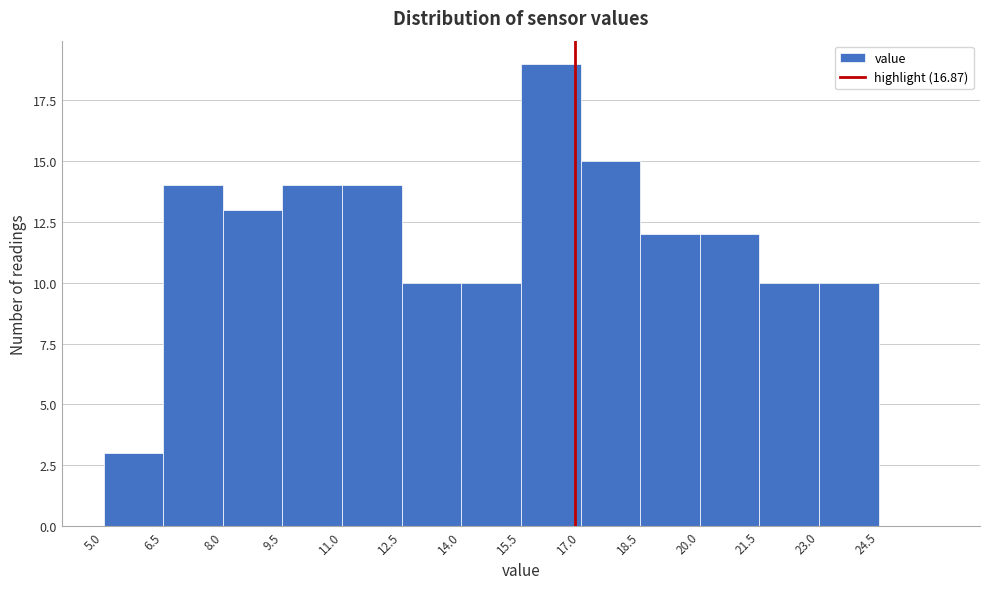

Reading left to right, list every bar in this chart as the range it spans on the x-axis followed by its height. Neither the bar edges nor the heights are printed on the chart, so give them approximately, as read against the axes.

5.0 to 6.5: 3
6.5 to 8.0: 14
8.0 to 9.5: 13
9.5 to 11.0: 14
11.0 to 12.5: 14
12.5 to 14.0: 10
14.0 to 15.5: 10
15.5 to 17.0: 19
17.0 to 18.5: 15
18.5 to 20.0: 12
20.0 to 21.5: 12
21.5 to 23.0: 10
23.0 to 24.5: 10
24.5 to 26.0: 0